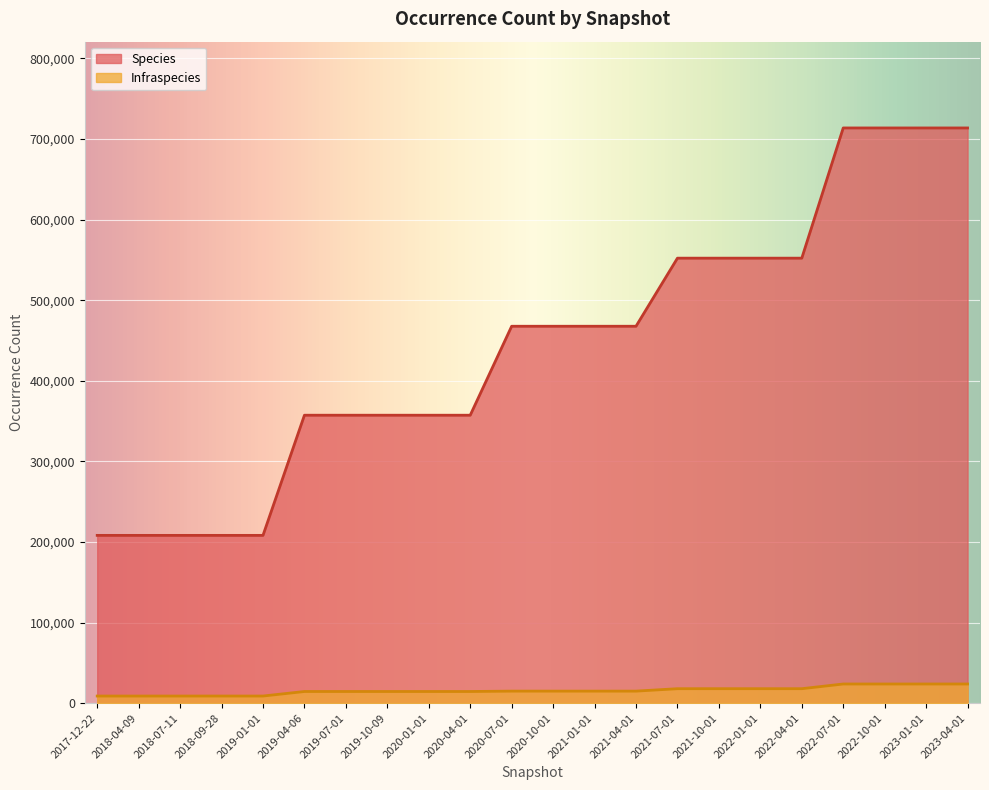

What position from the right is 2021-01-01?

10